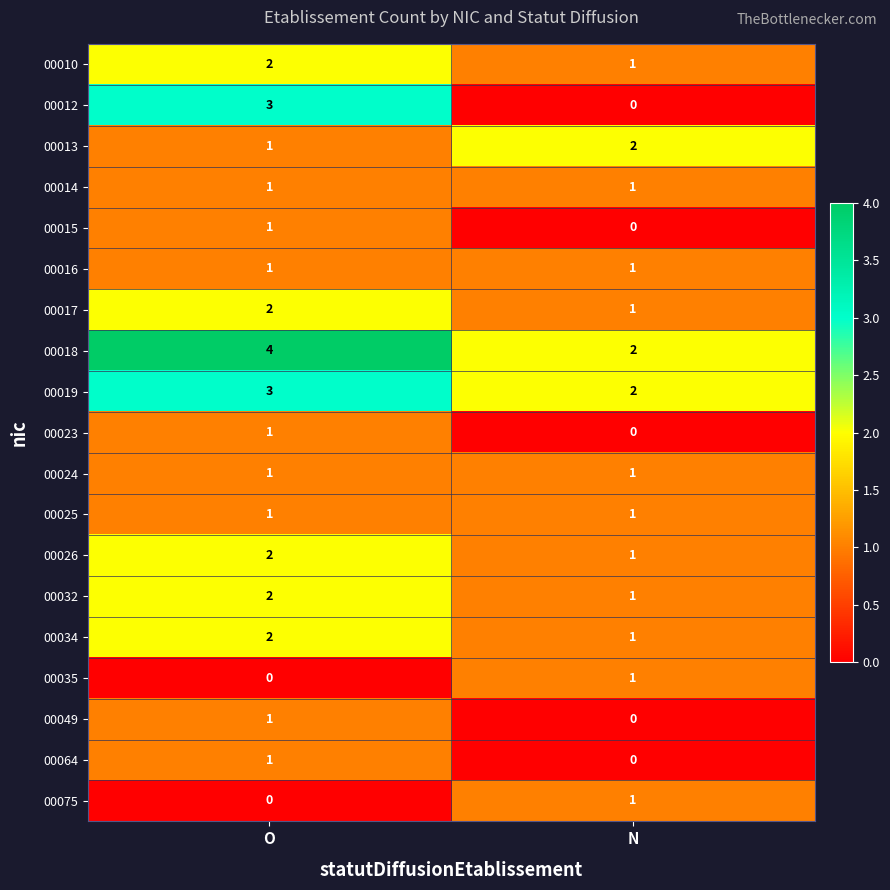

Which series has the largest range (max minus min)?

00012